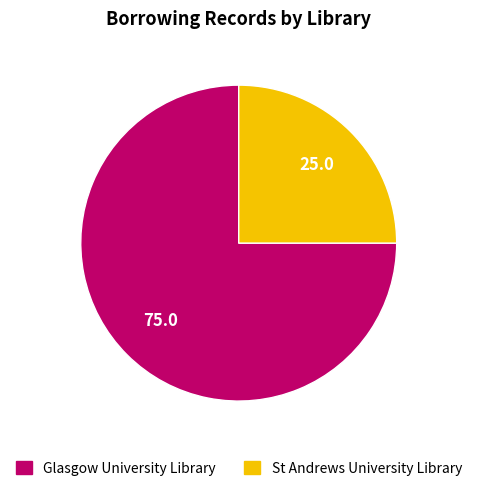

Is the sum of Glasgow University Library and St Andrews University Library greater than half?

Yes